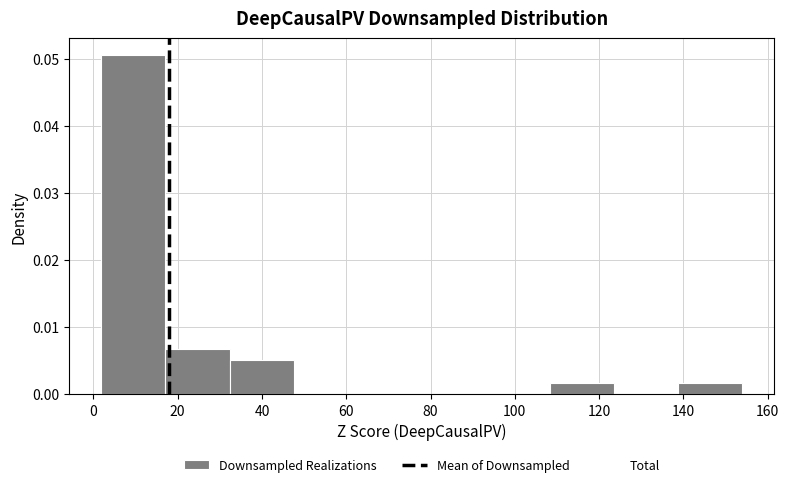

Over which range of the x-axis is the bar tallest?

2 to 18